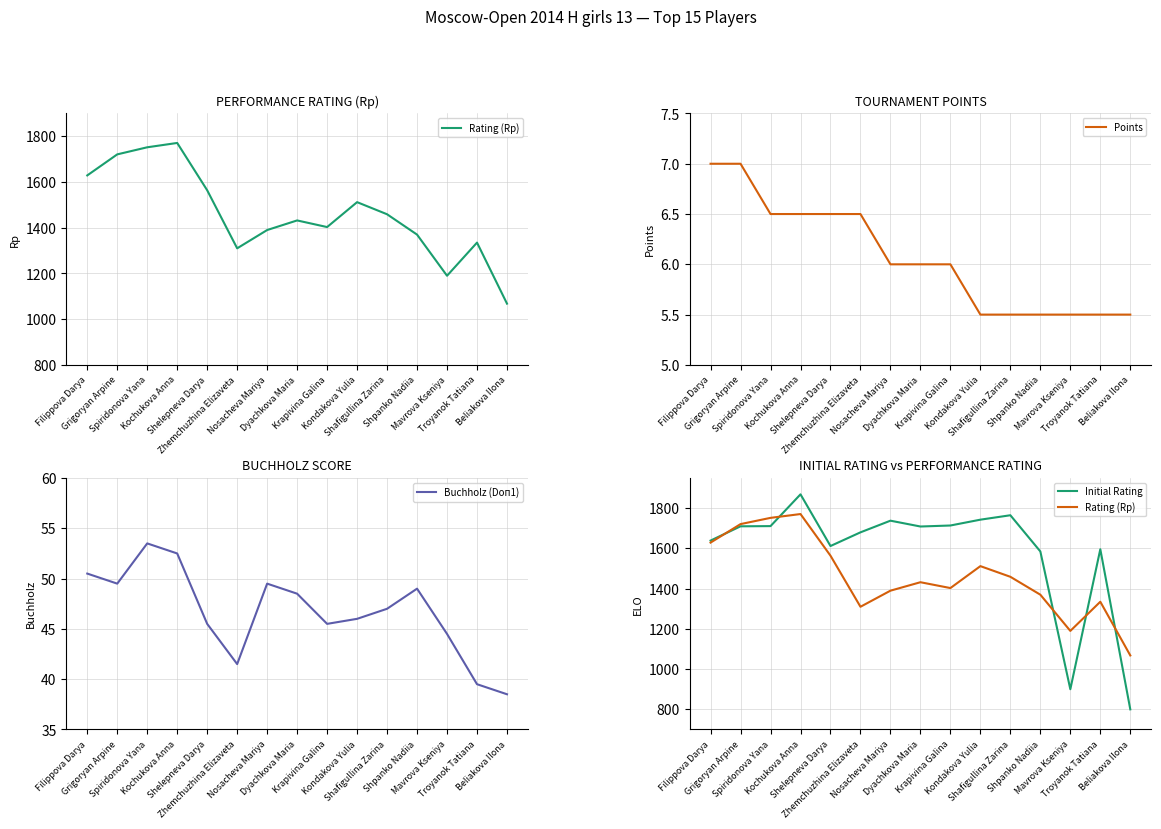

At which category does the chart reach its minimum across all series?

Kondakova Yulia